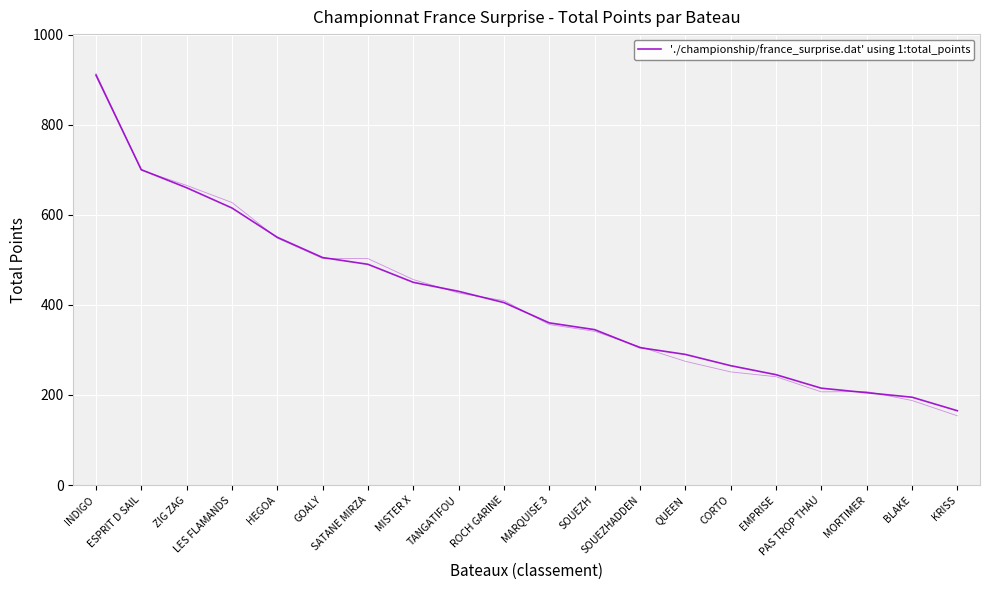

Reading left to right, what are all the values shown in this chart?

910	700	660	615	550	505	490	450	430	405	360	345	305	290	265	245	215	205	195	165